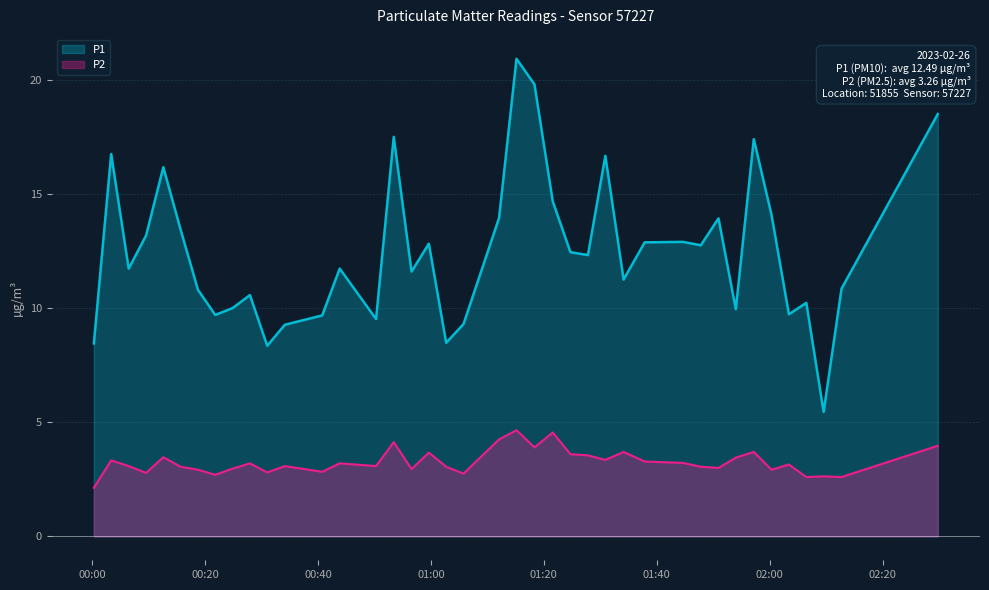

How many values in the P2 series are below 3?

13